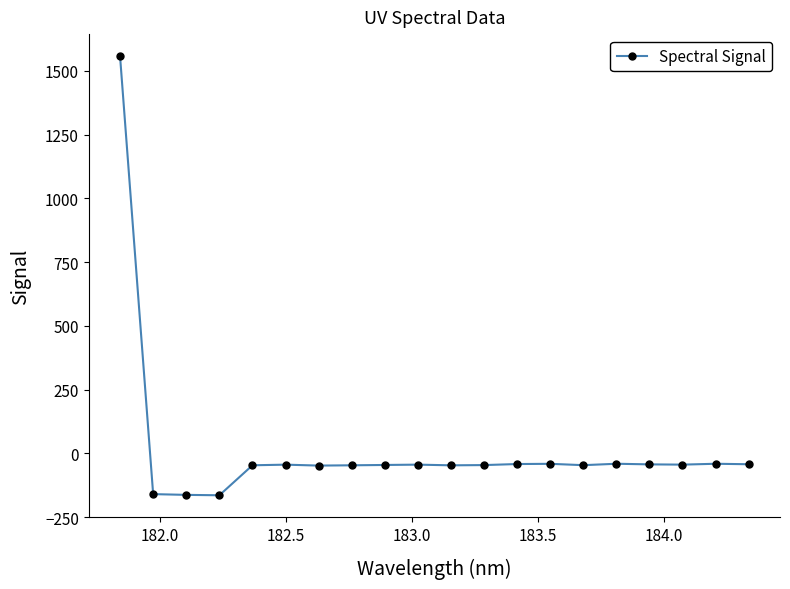

True or false: the data has more than 0 interior local peaks.

True